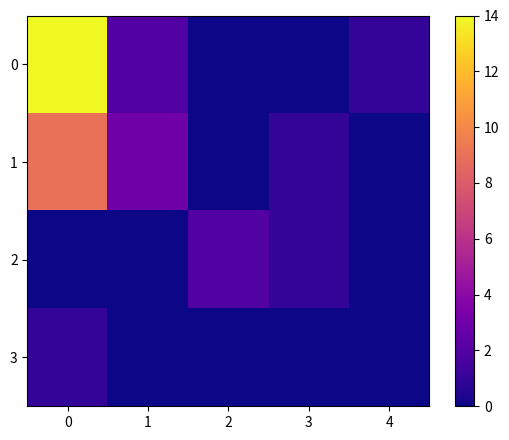

Reading left to right, what are all the values shown in this chart?

0: 0=14	1=2	2=0	3=0	4=1
1: 0=9	1=3	2=0	3=1	4=0
2: 0=0	1=0	2=2	3=1	4=0
3: 0=1	1=0	2=0	3=0	4=0